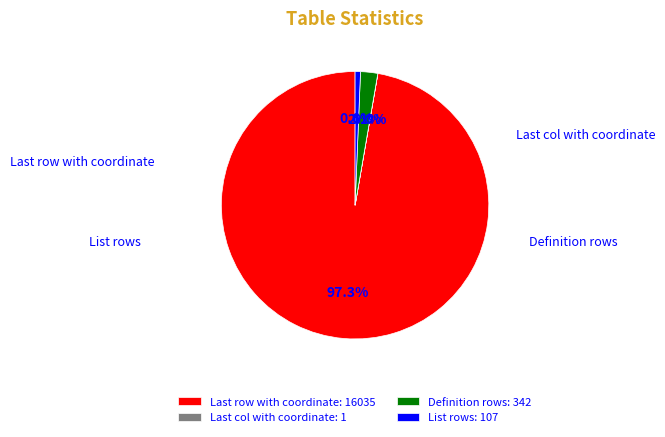

Is there any slice that represents more than half of the pie?

Yes